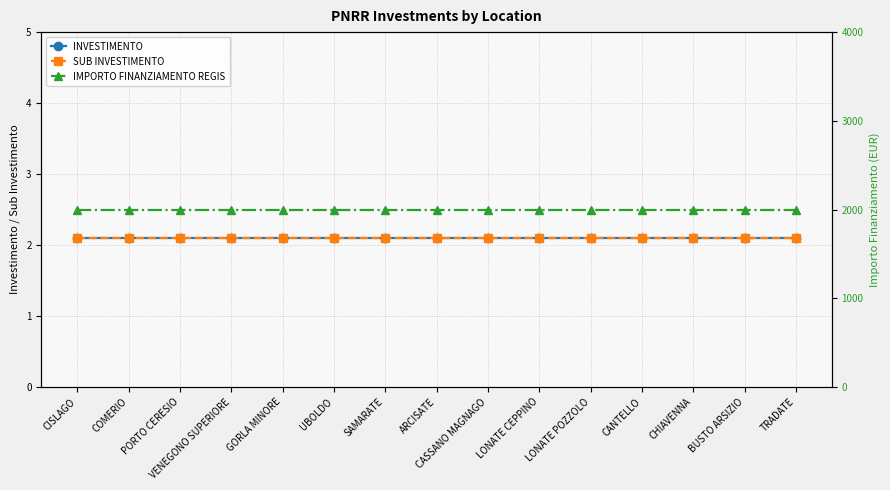

What is the sum of all IMPORTO FINANZIAMENTO REGIS values?

30000.0